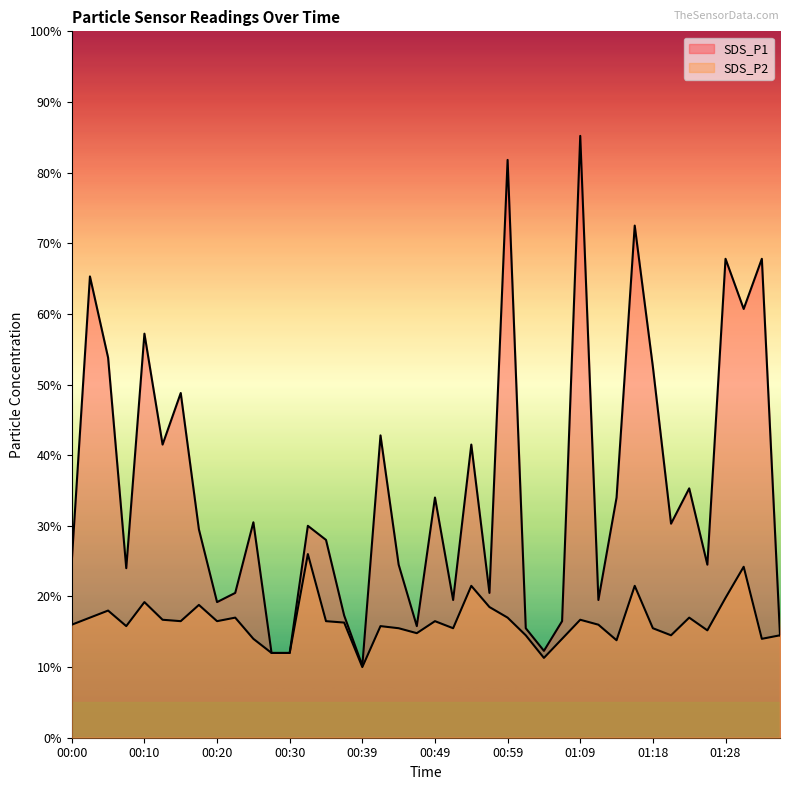

True or false: SDS_P1 and SDS_P2 cross at least once.

False